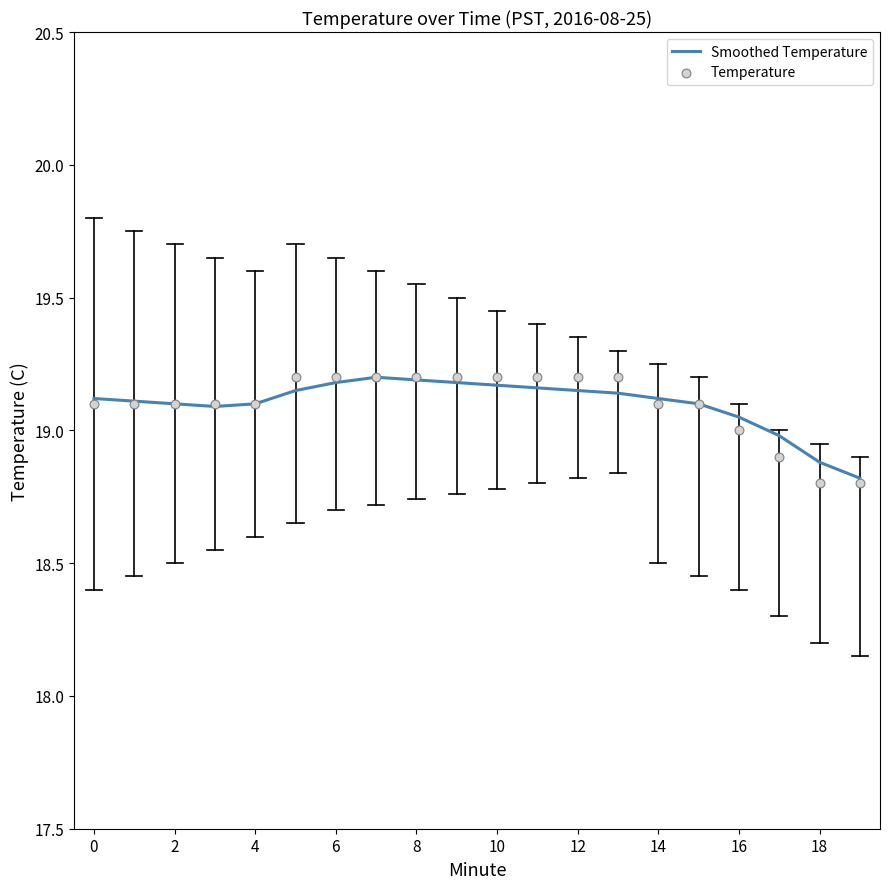

At how many categories does at least one series exceed 18?

20